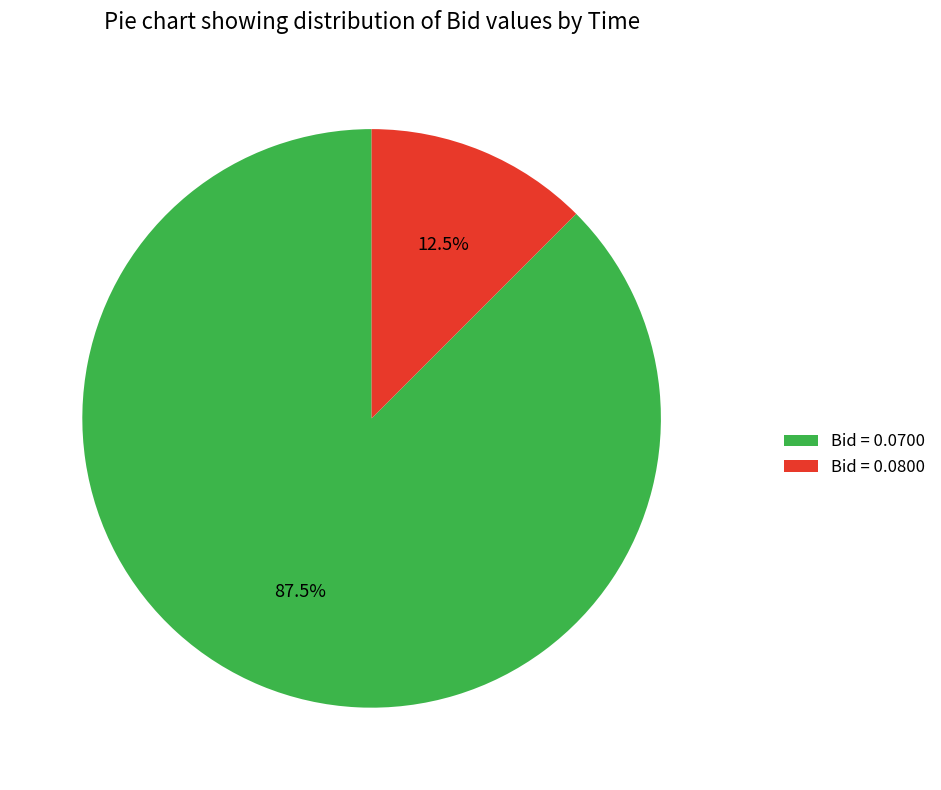

Rank the categories by value from lowest to highest.

Bid = 0.0800, Bid = 0.0700